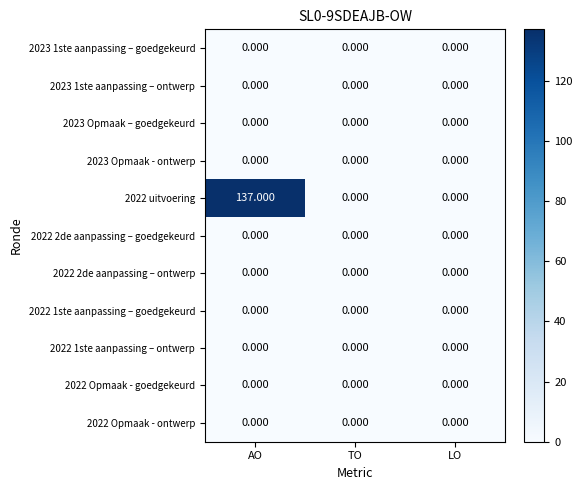

Which series has the widest spread of values?

2022 uitvoering